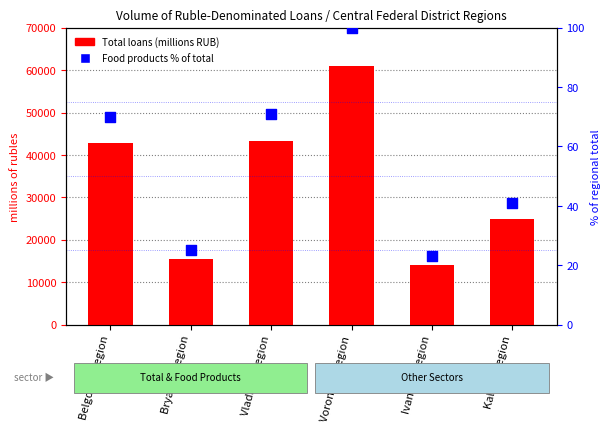

At which category is the sum across all series the highest?

Voronezh Region